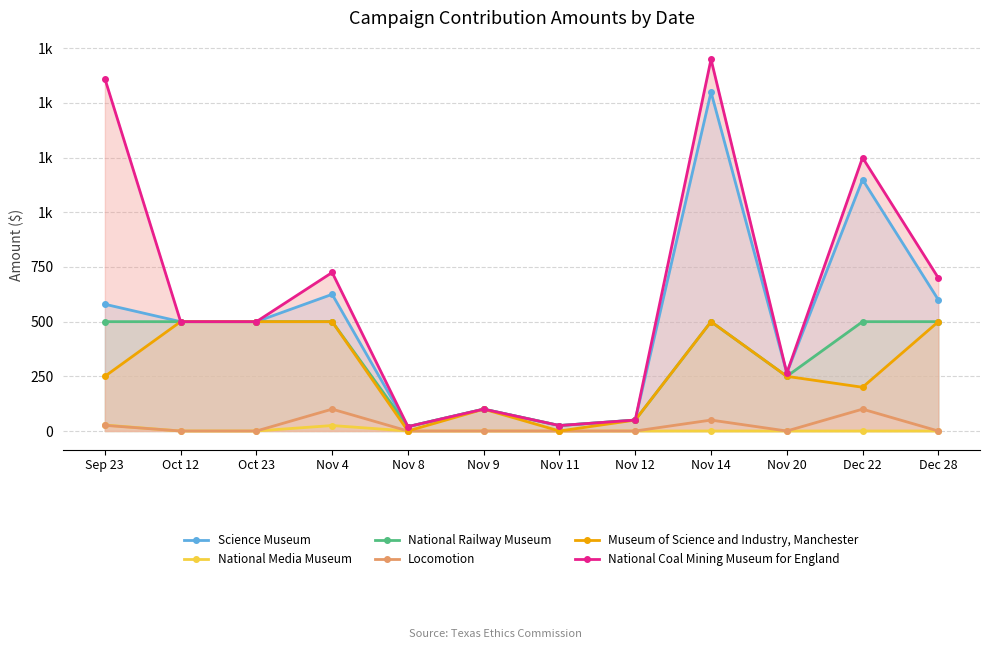

How many values in Locomotion are above zero?

4